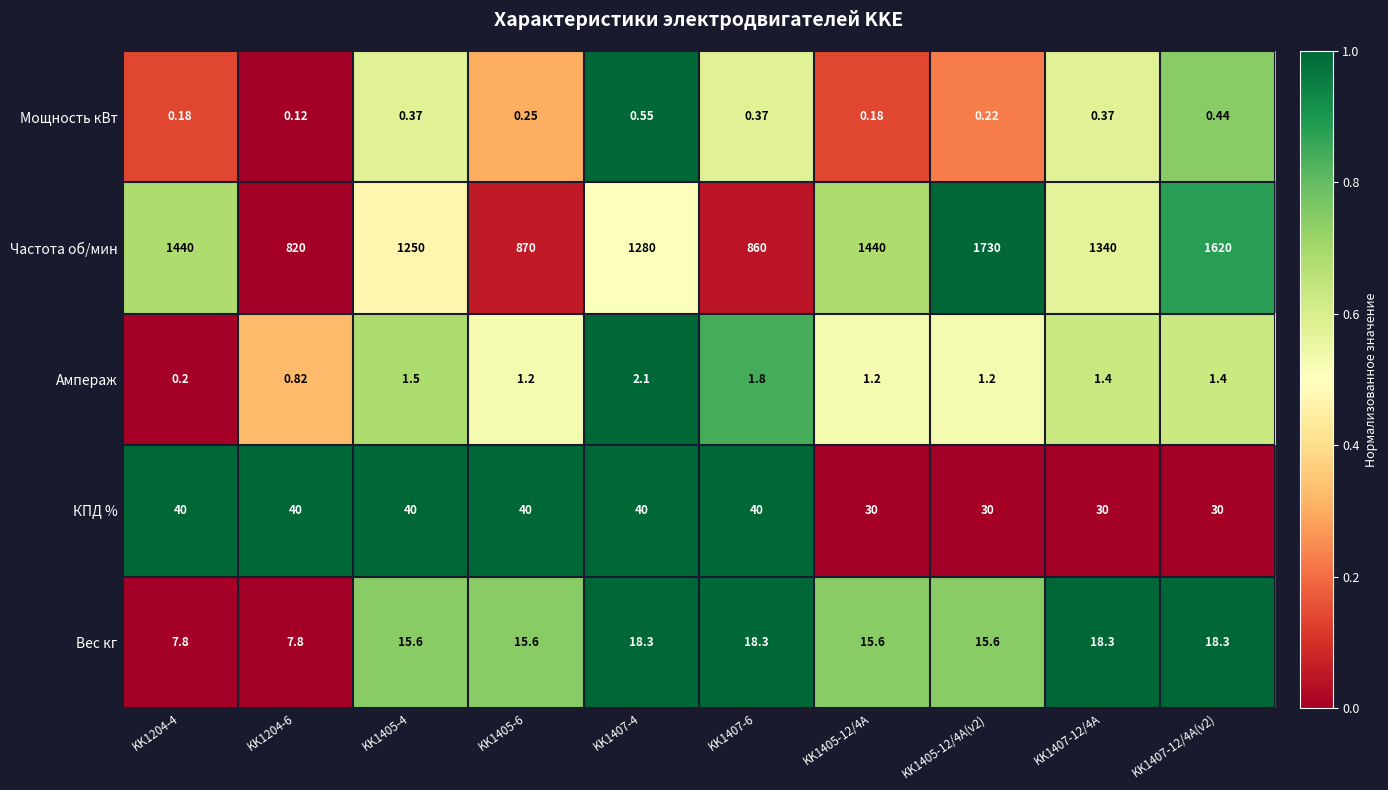

Count the number of categories in the chart.

10